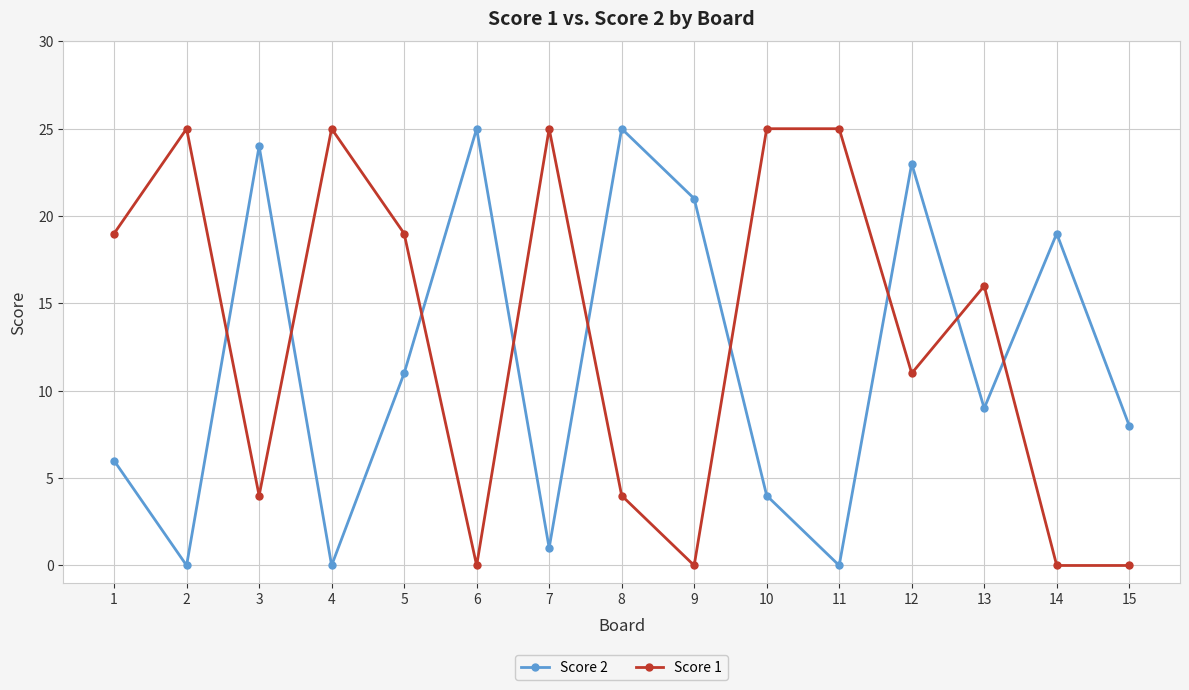

What is the difference between the second highest and minimum values in the Score 1 series?

25